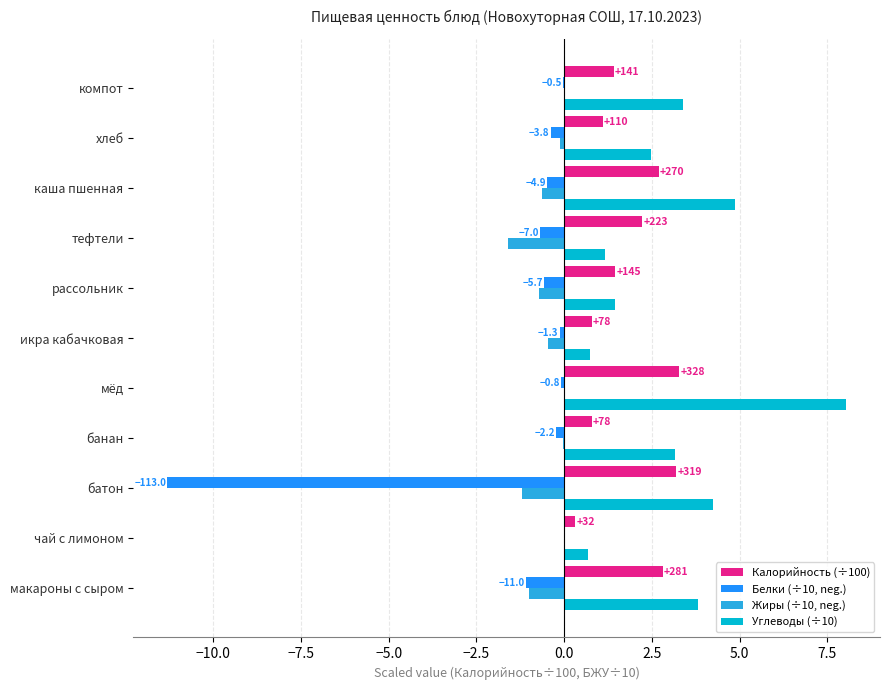

Which series changed the most between макароны с сыром and тефтели?

Углеводы (÷10)